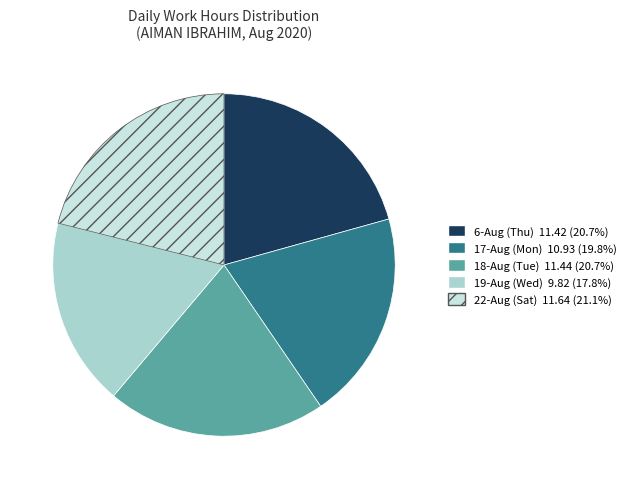

How many slices are in this pie chart?

5